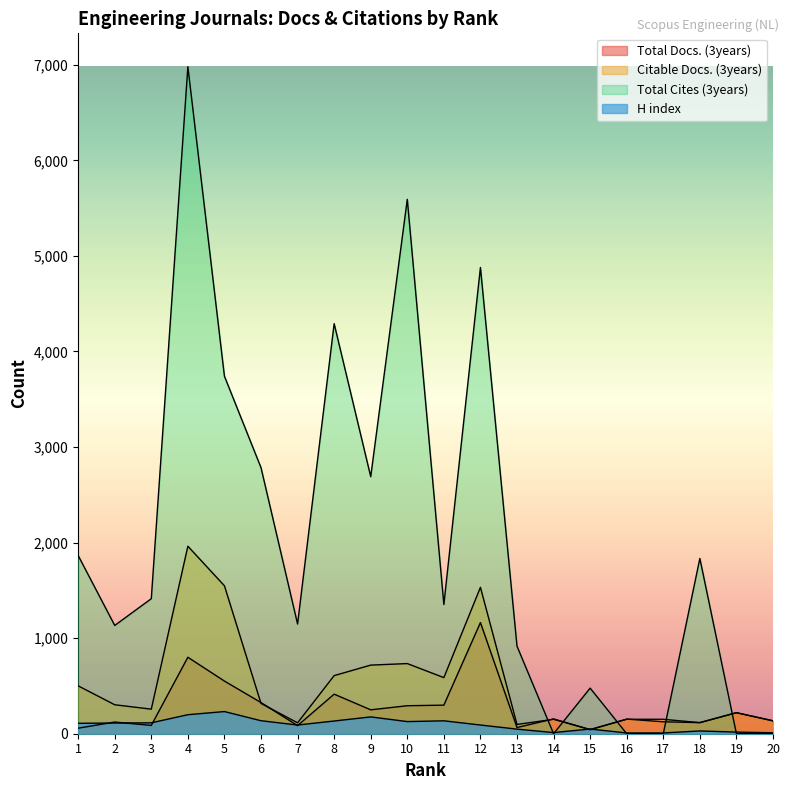

Reading right to left, what are all the values shown in this chart?

Total Docs. (3years): 20=135	19=220	18=116	17=125	16=153	15=43	14=155	13=65	12=1163	11=299	10=293	9=250	8=414	7=85	6=326	5=551	4=800	3=87	2=122	1=58
Citable Docs. (3years): 20=135	19=220	18=116	17=151	16=151	15=43	14=151	13=97	12=1532	11=587	10=734	9=718	8=608	7=114	6=317	5=1548	4=1962	3=257	2=303	1=501
Total Cites (3years): 20=0	19=0	18=1834	17=0	16=0	15=477	14=0	13=916	12=4879	11=1352	10=5592	9=2690	8=4291	7=1148	6=2784	5=3741	4=6980	3=1413	2=1133	1=1865
H index: 20=10	19=17	18=29	17=8	16=8	15=49	14=12	13=48	12=91	11=135	10=127	9=176	8=133	7=91	6=136	5=232	4=199	3=114	2=112	1=109